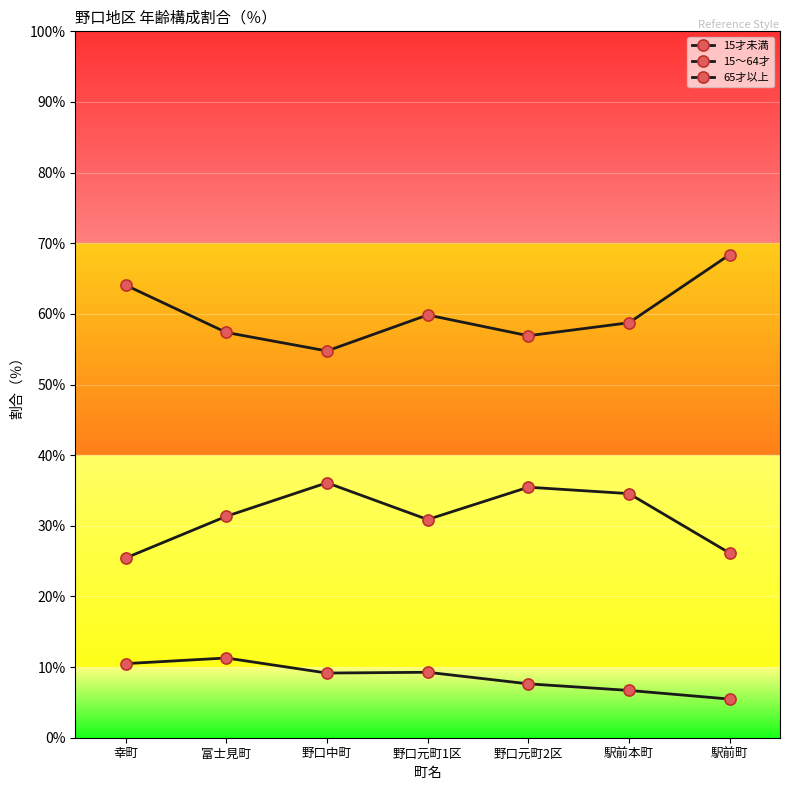

Does the chart display data point markers on the line(s)?

Yes